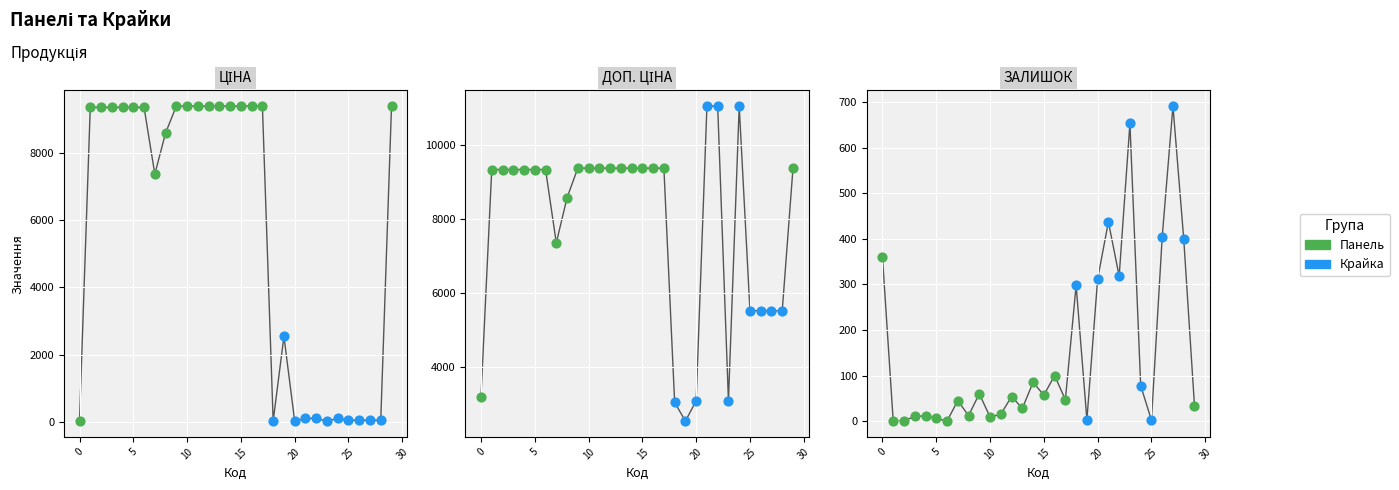

At how many categories does at least one series exceed 1218?

30